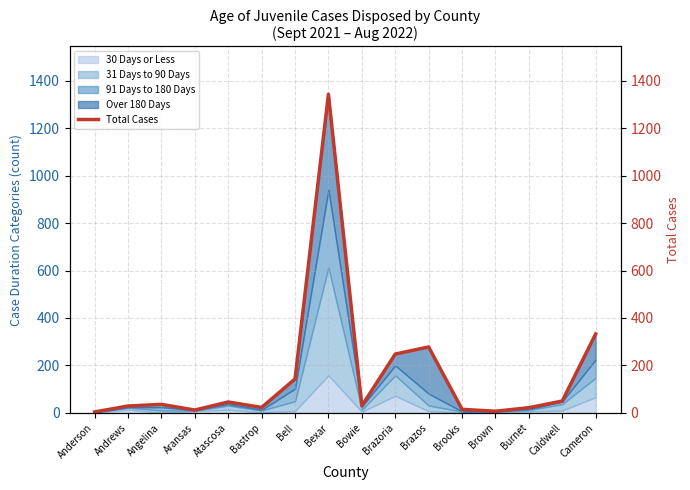

What is the difference between the second highest and minimum values?

329